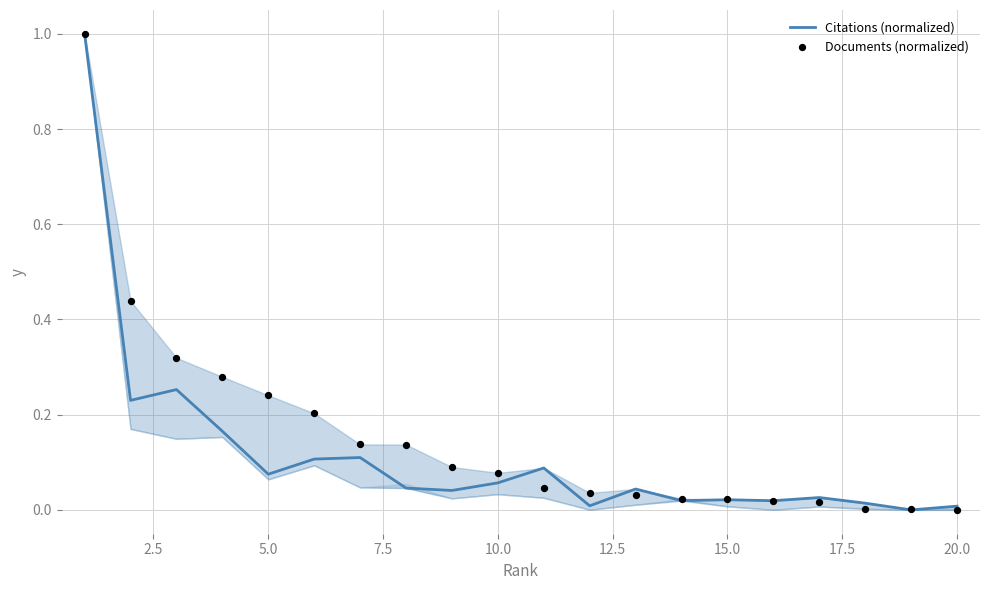

What are all the series names shown in the legend?

Citations (normalized), Documents (normalized)